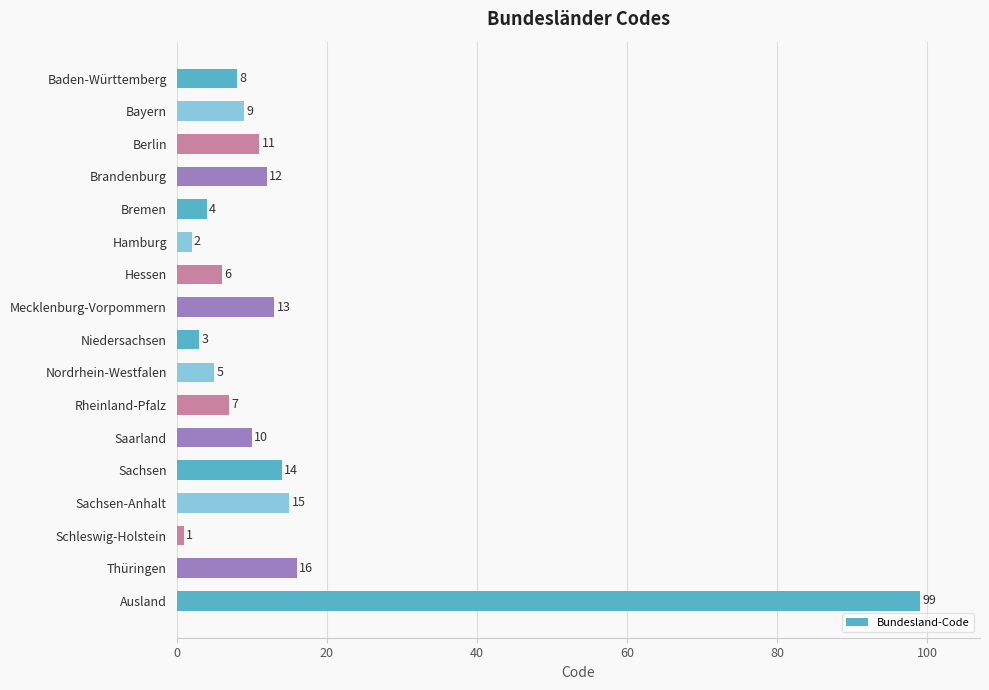

Reading bottom to top, what are all the values shown in this chart?

99	16	1	15	14	10	7	5	3	13	6	2	4	12	11	9	8